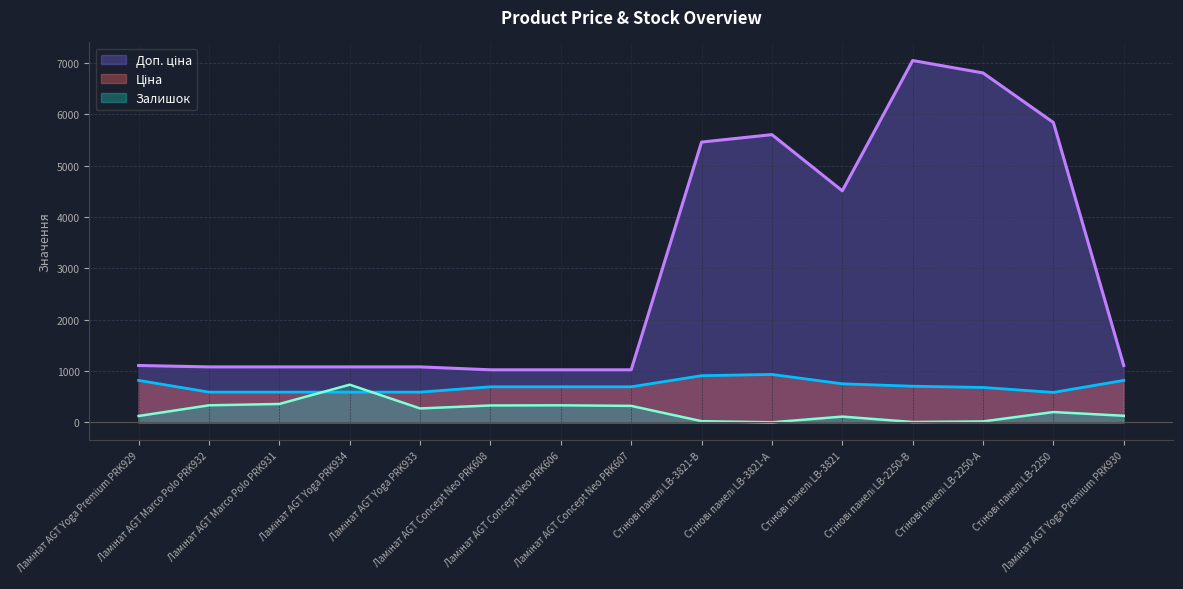

What is the label of the 1st point from the right?

Ламінат AGT Yoga Premium PRK930